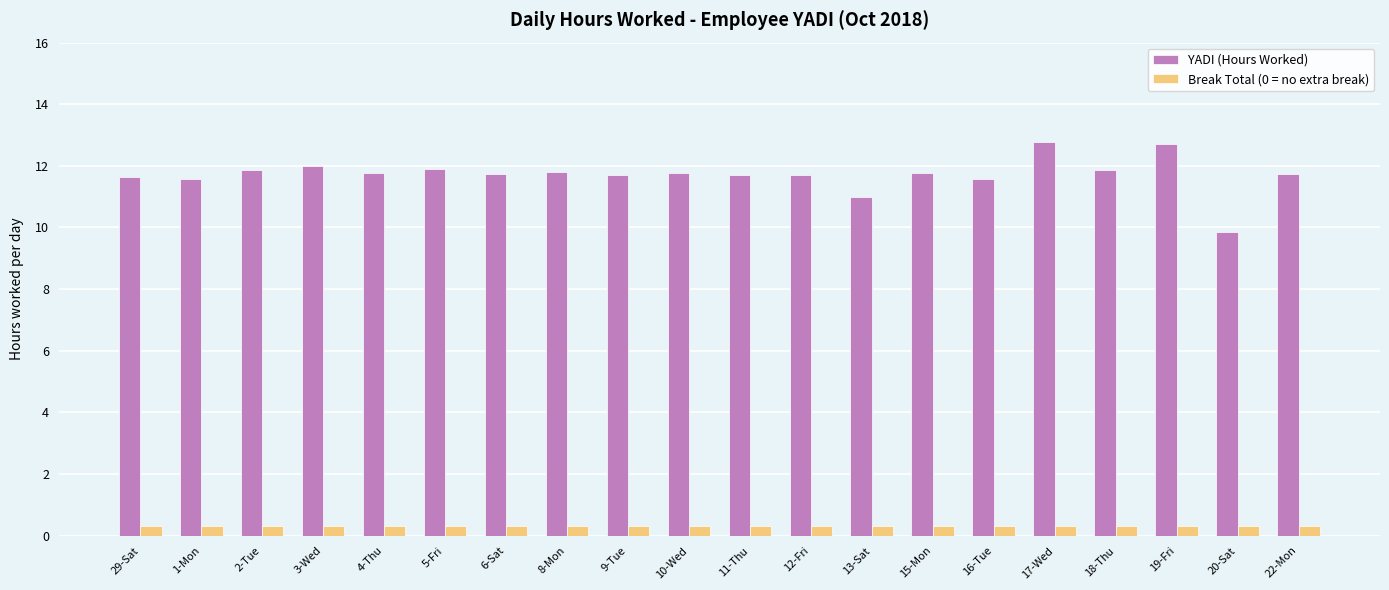

Rank the series by their maximum value, from highest to lowest.

YADI (Hours Worked), Break Total (0 = no extra break)